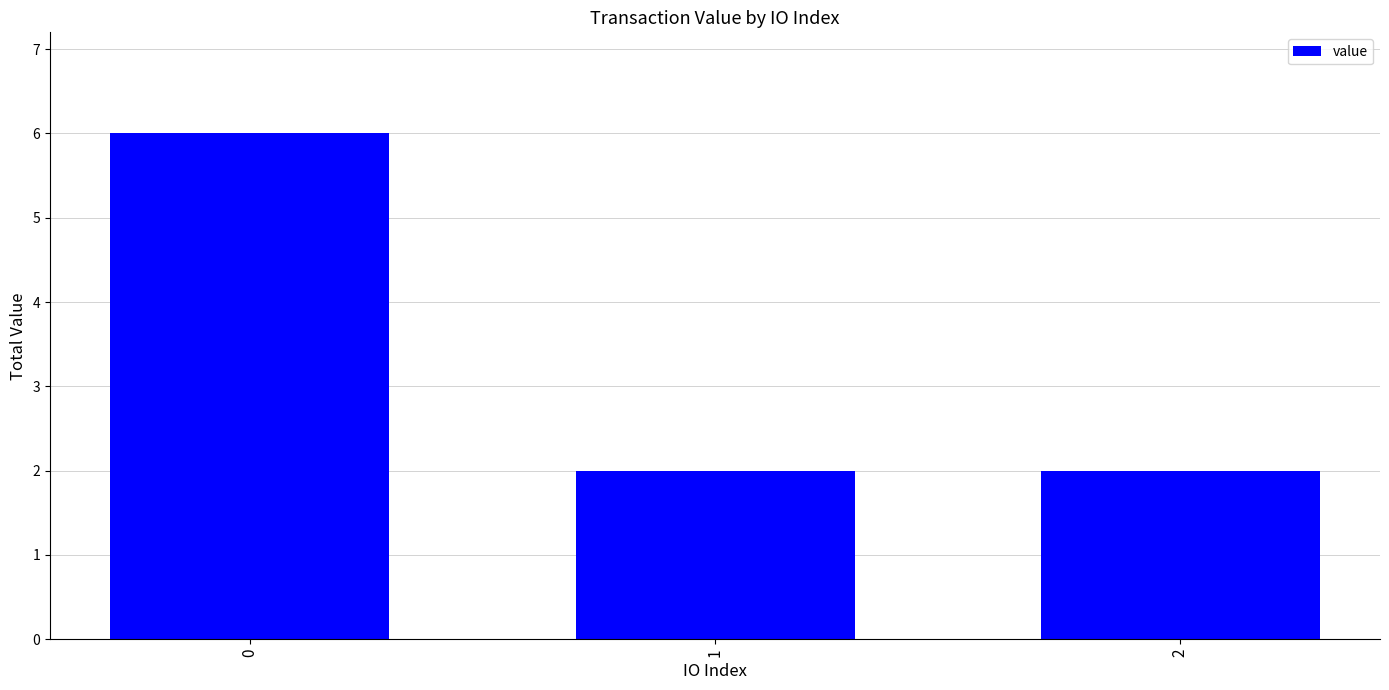

Does the chart contain any negative values?

No